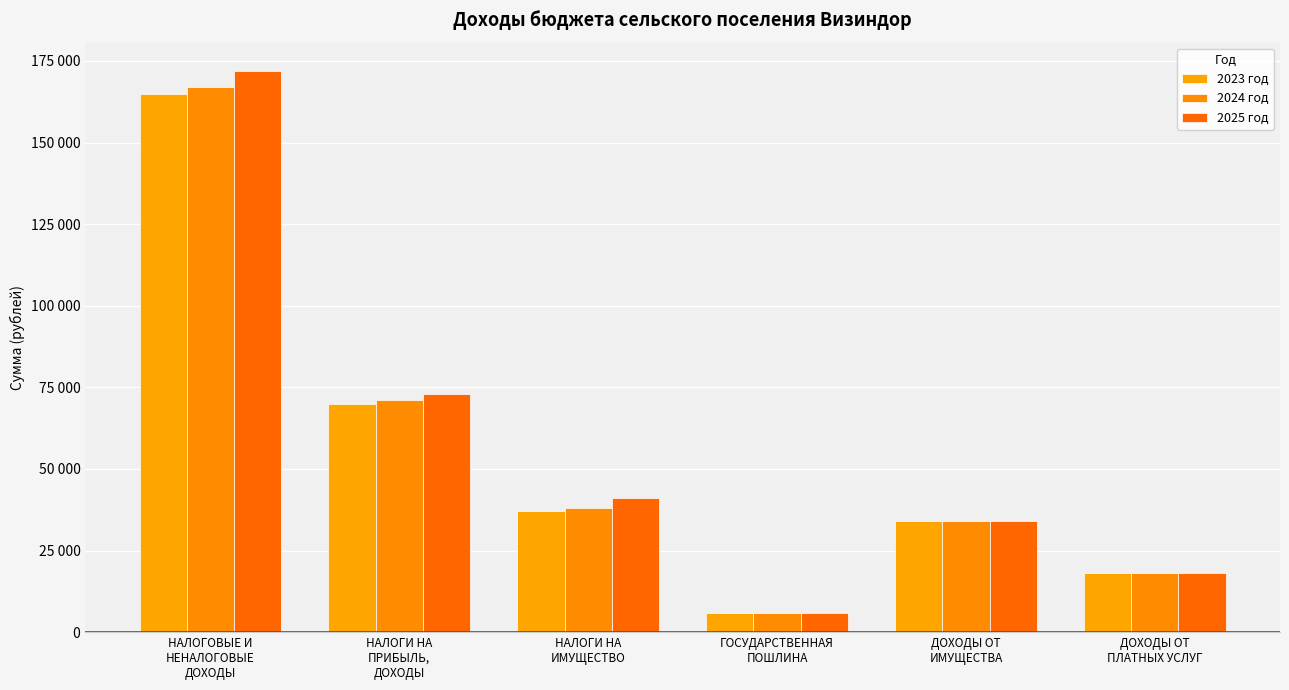

List the series in order of their peak value, lowest first.

2023 год, 2024 год, 2025 год